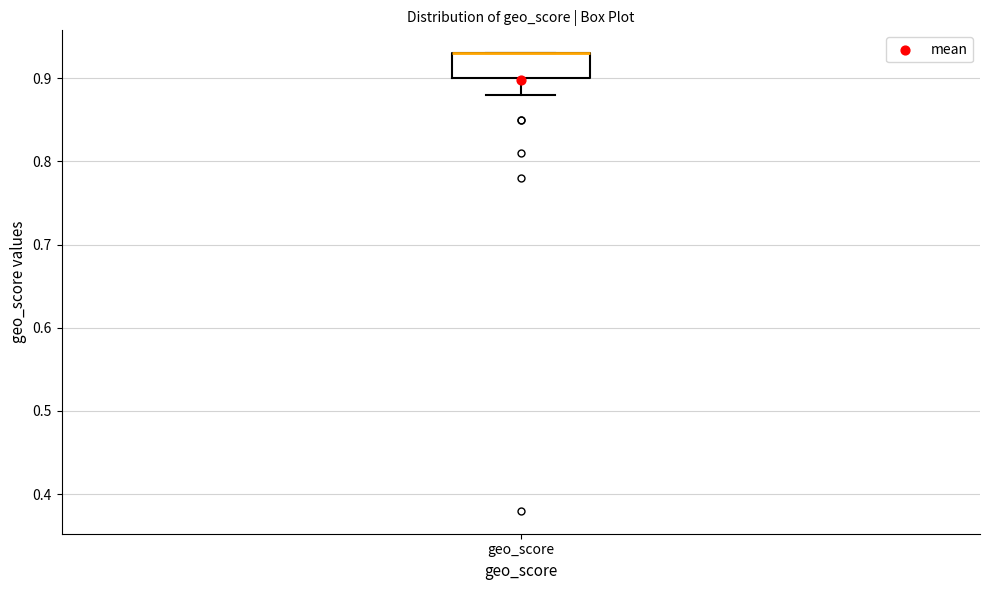

Where is the lower edge of the box for geo_score on the y-axis? The values are not printed on the chart, so give them approximately, as read against the axis.

0.90